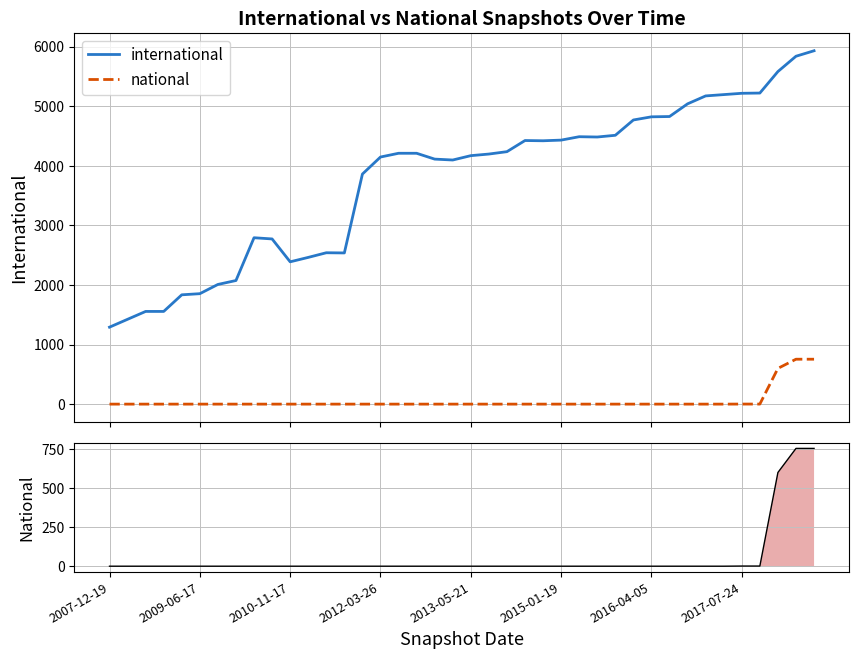

Is it true that national equals 250 at 2010-11-17?

False